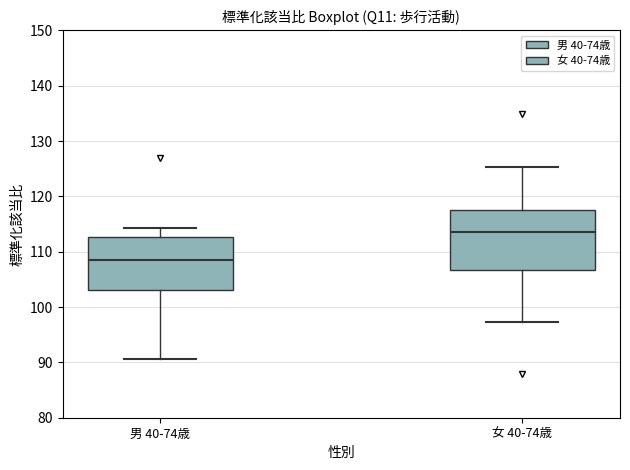

Reading left to right, read every box against the y-axis: the position of its median line, the range the box covers, and the ends of its whiskers. The values are not printed on the chart, so give them approximately, as read against the axis.

男 40-74歳: median 109, box 103 to 113, whiskers 91 to 114
女 40-74歳: median 114, box 107 to 117, whiskers 97 to 125